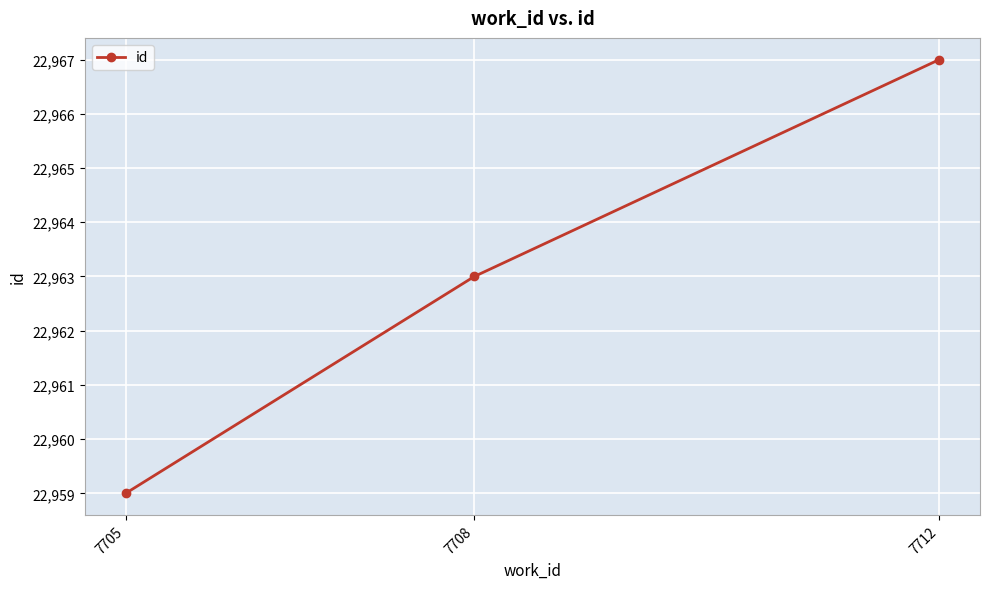

Reading left to right, extract all data points from this chart.

22959	22963	22967